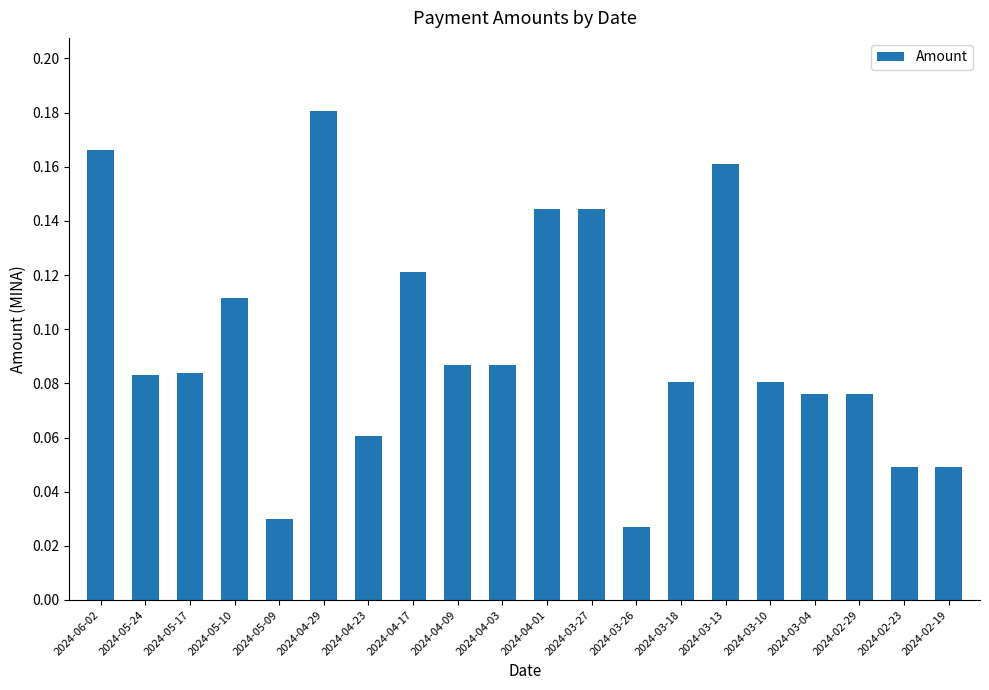

What is the label of the 20th bar from the right?

2024-06-02